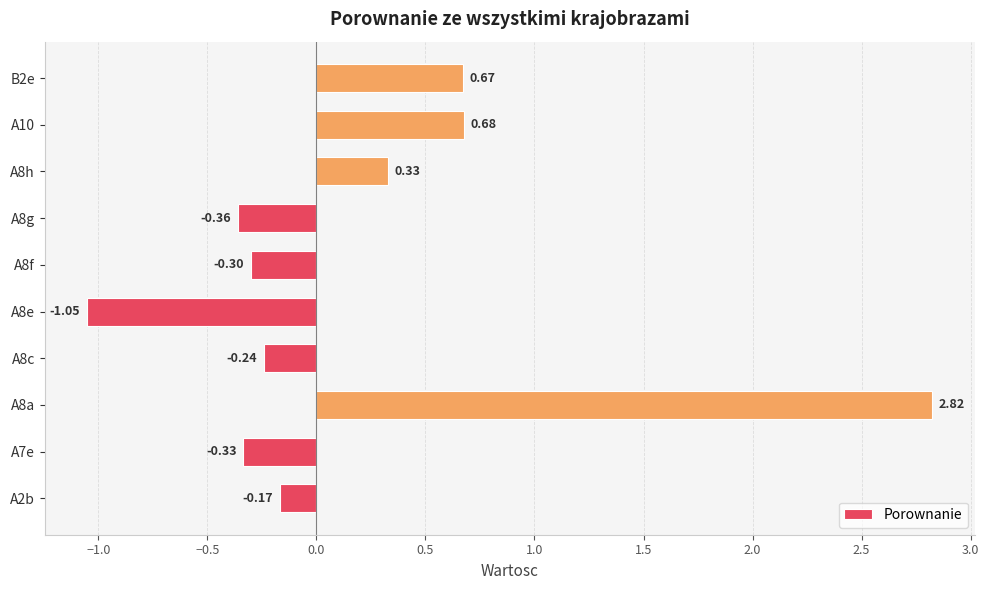

Where is the data nearest to the value 0?

A2b